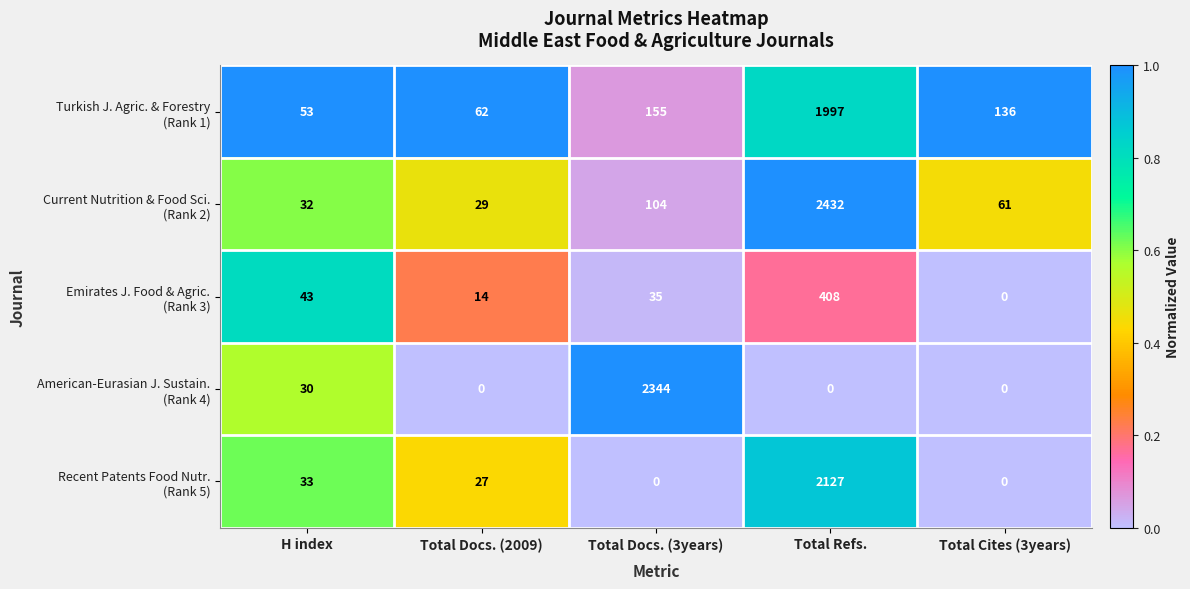

What is the total value across all series at Total Docs. (2009)?

132